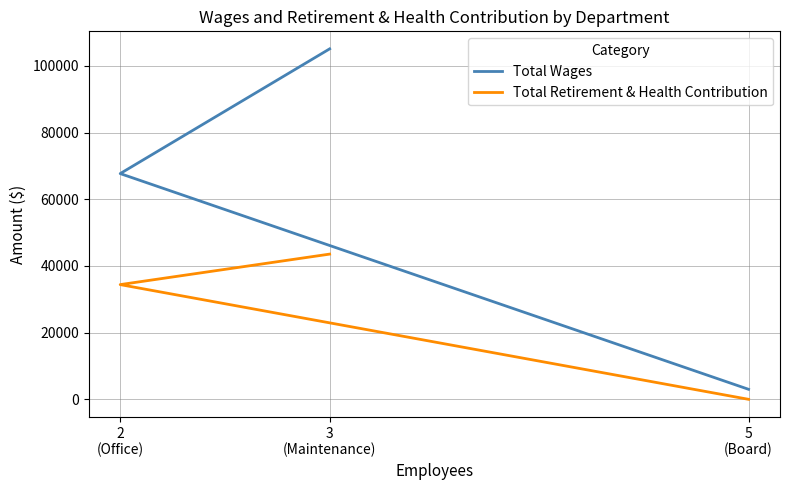

What is the difference between the maximum and minimum values in the Total Retirement & Health Contribution series?

43544